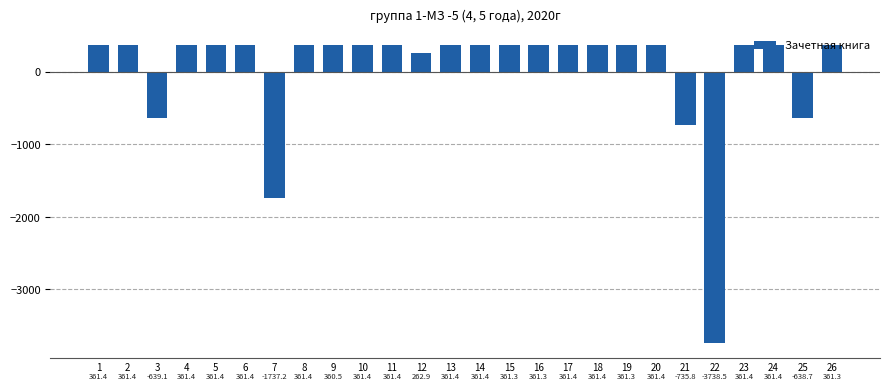

At which category does the chart reach its minimum across all series?

22